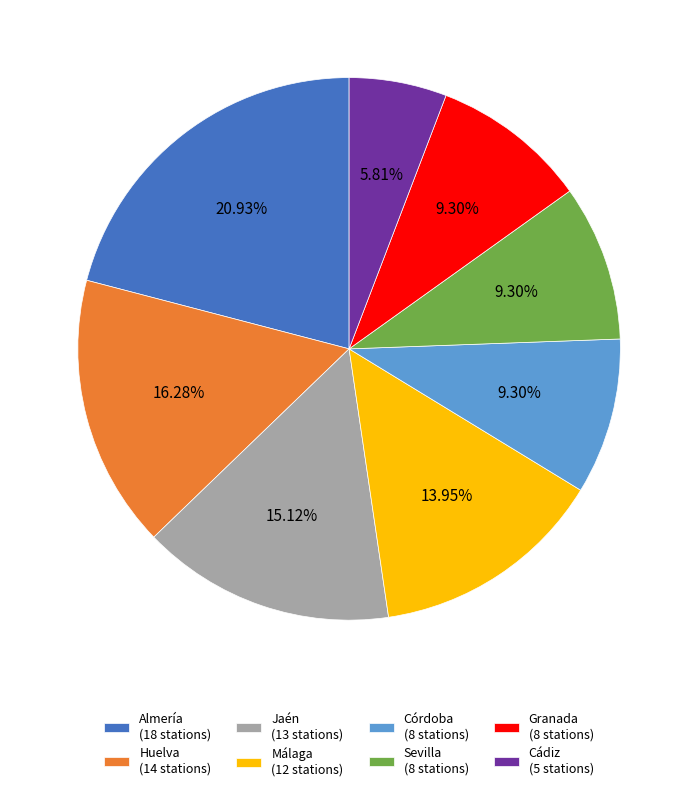

Is it true that Córdoba is 21% of the pie?

False